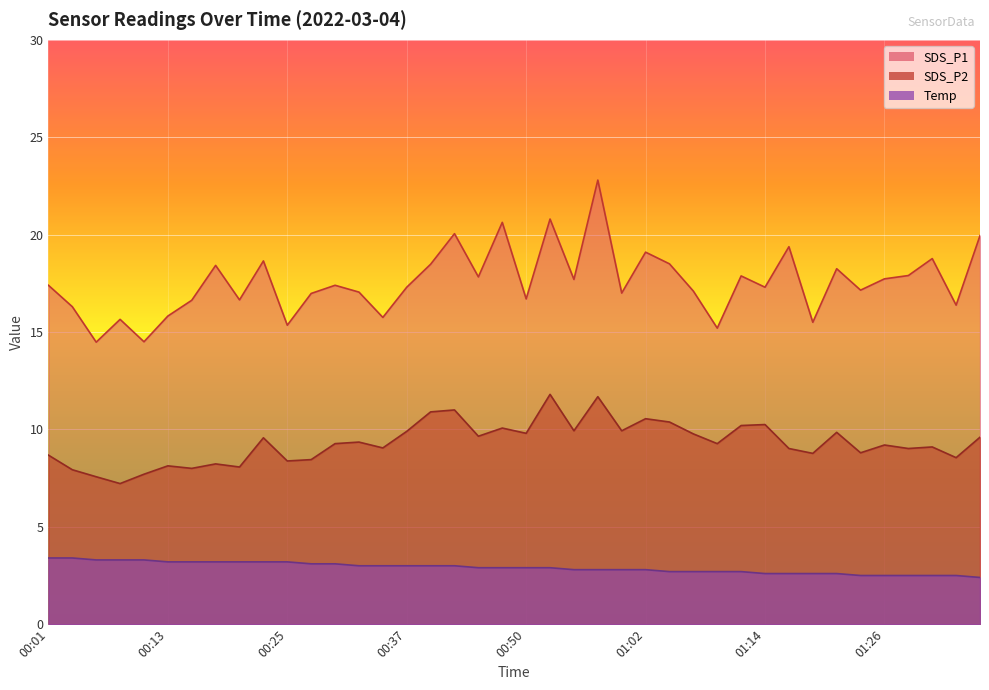

True or false: SDS_P2 and SDS_P1 cross at least once.

False